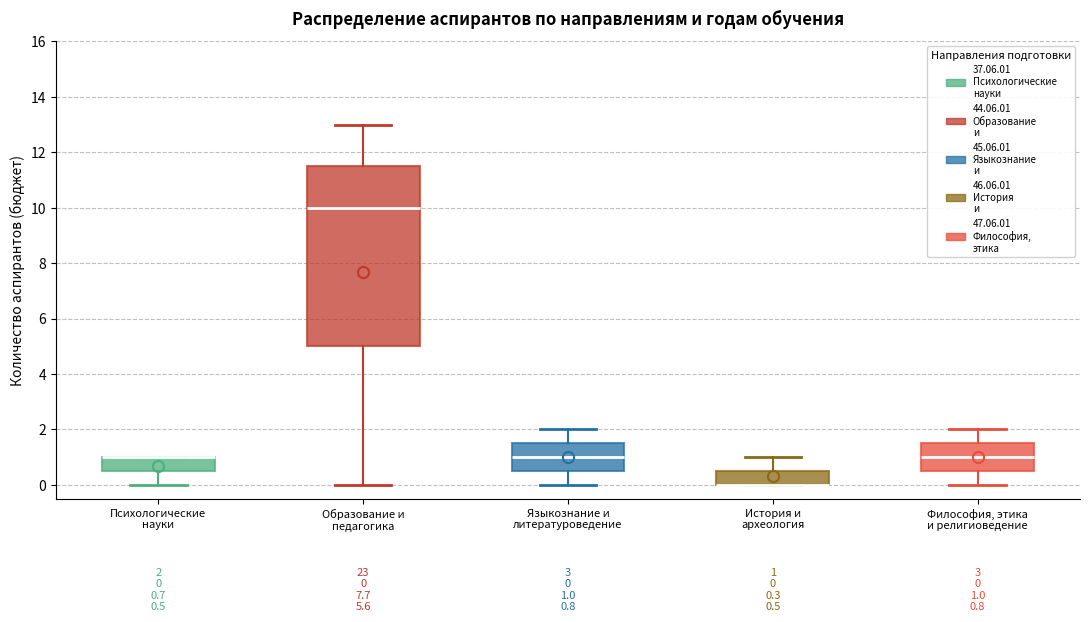

Which box is the tallest, from its lower edge to its upper edge?

Образование и педагогика